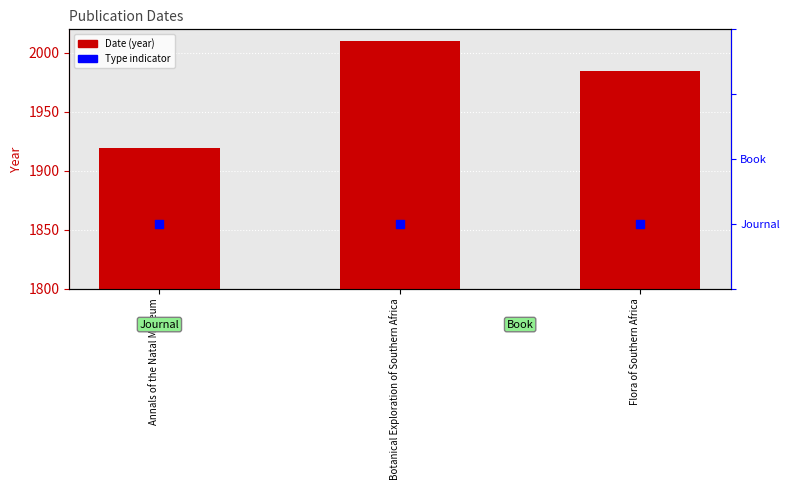

Which series contains the highest Y value?

Date